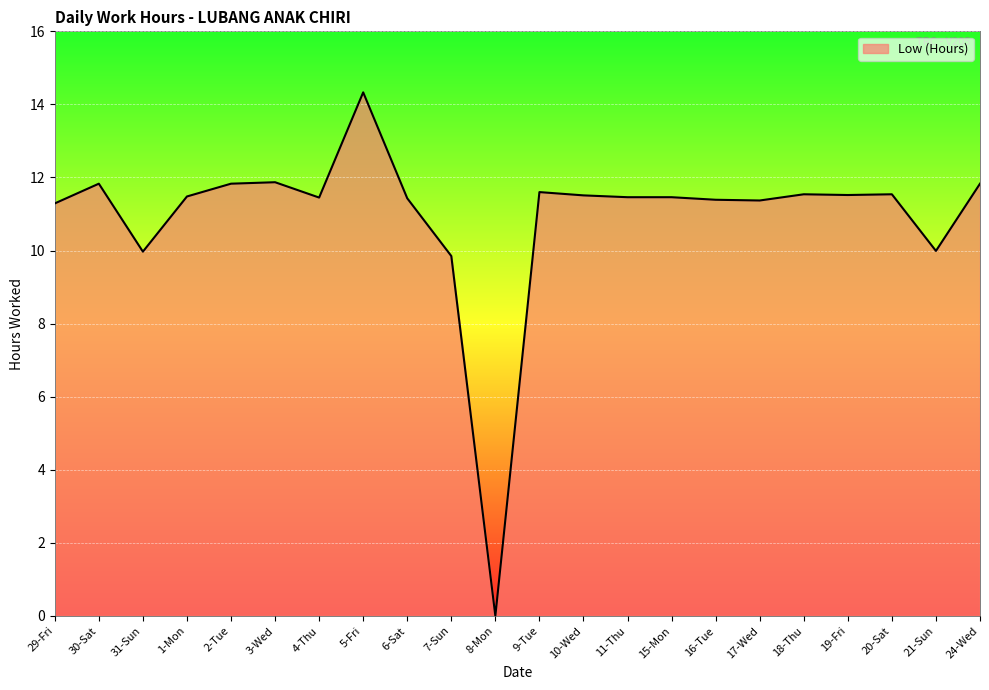

What is the sum of the values at 2-Tue and 4-Thu?

23.3